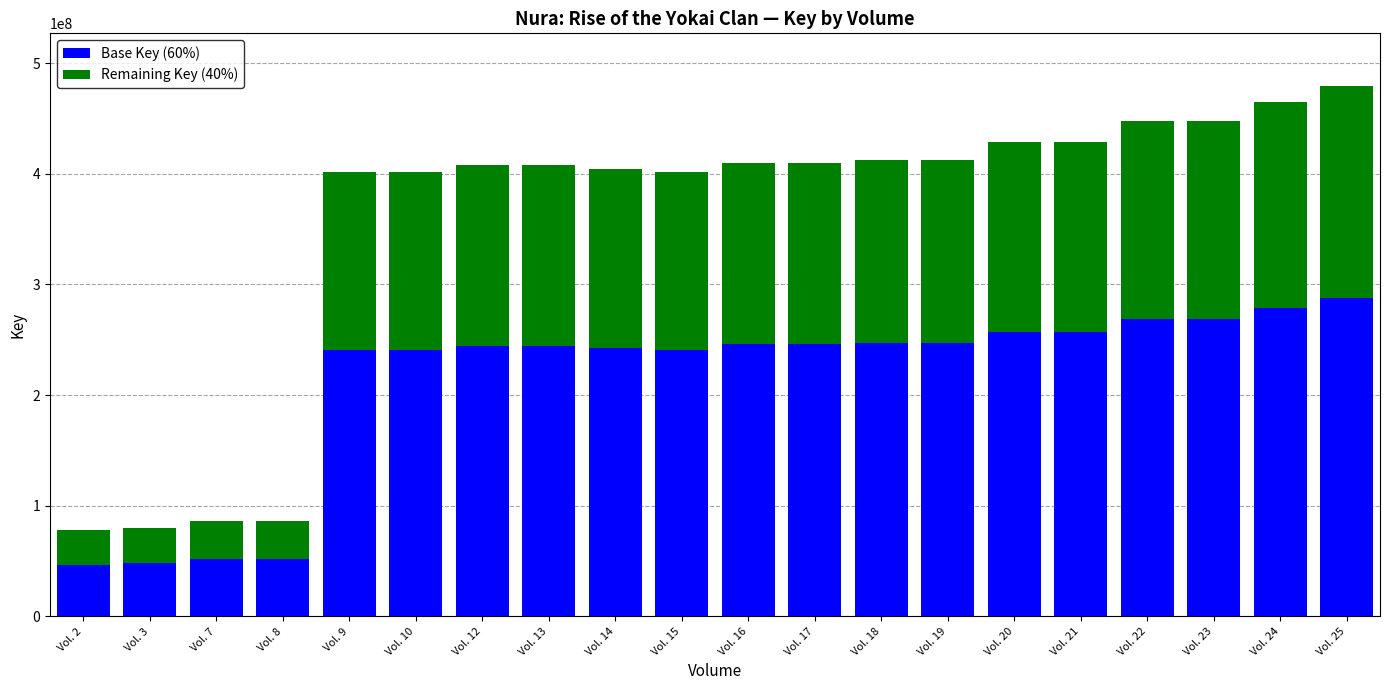

What is the total value across all series at Vol. 15?

401976169